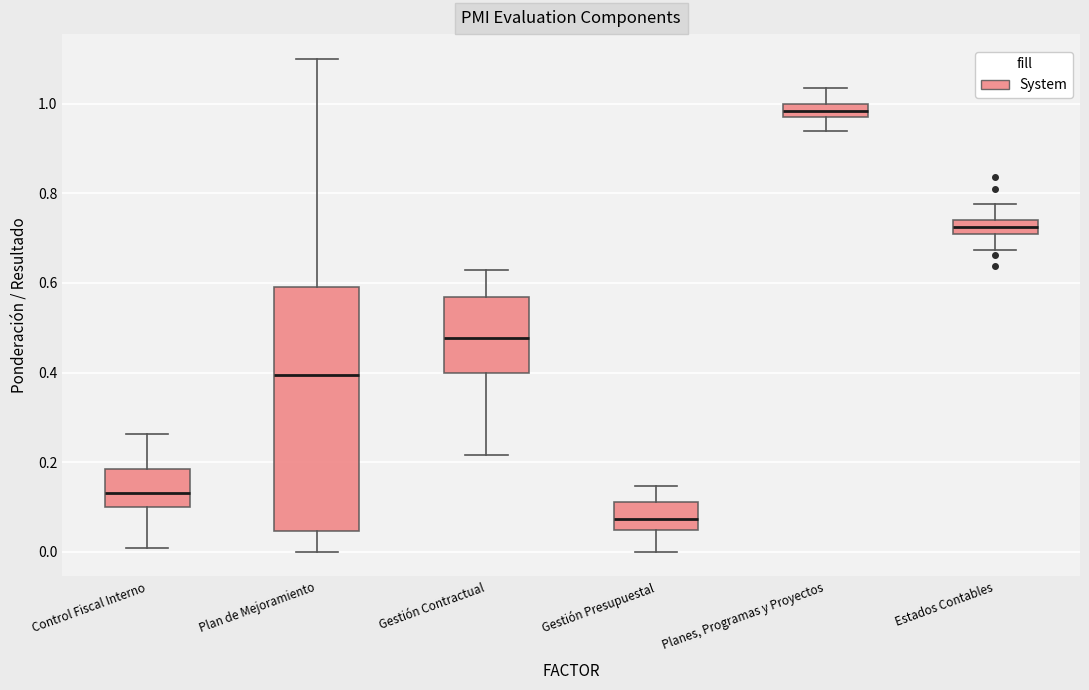

Where is the lower edge of the box for Gestión Presupuestal on the y-axis? The values are not printed on the chart, so give them approximately, as read against the axis.

0.04